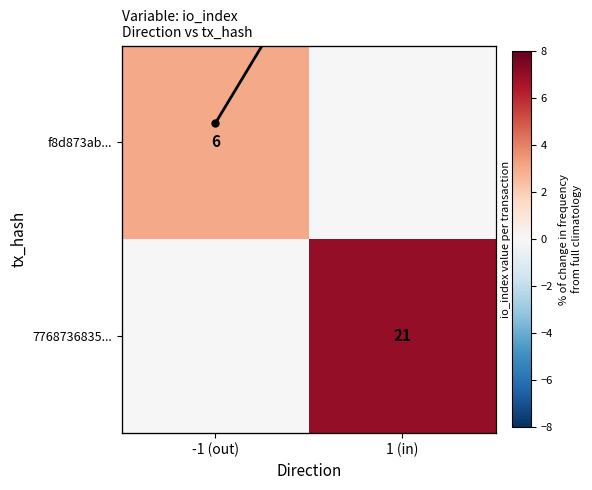

Is the value of Avg io_index at 1 (in) greater than the value of 7768736835... at -1 (out)?

Yes